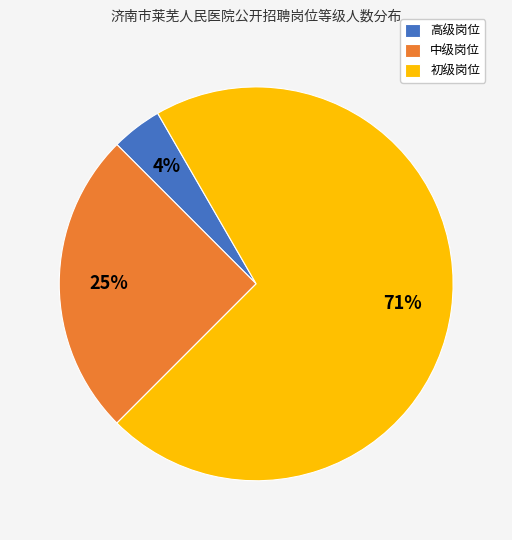

How many segments does this pie chart have?

3